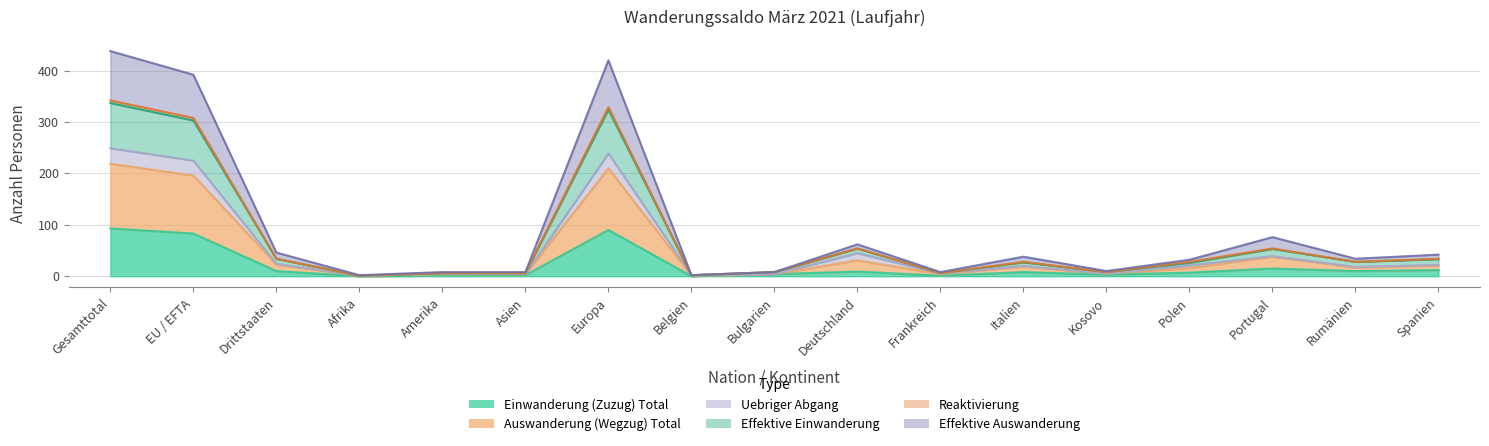

Is it true that Einwanderung (Zuzug) Total equals 15 at Portugal?

True